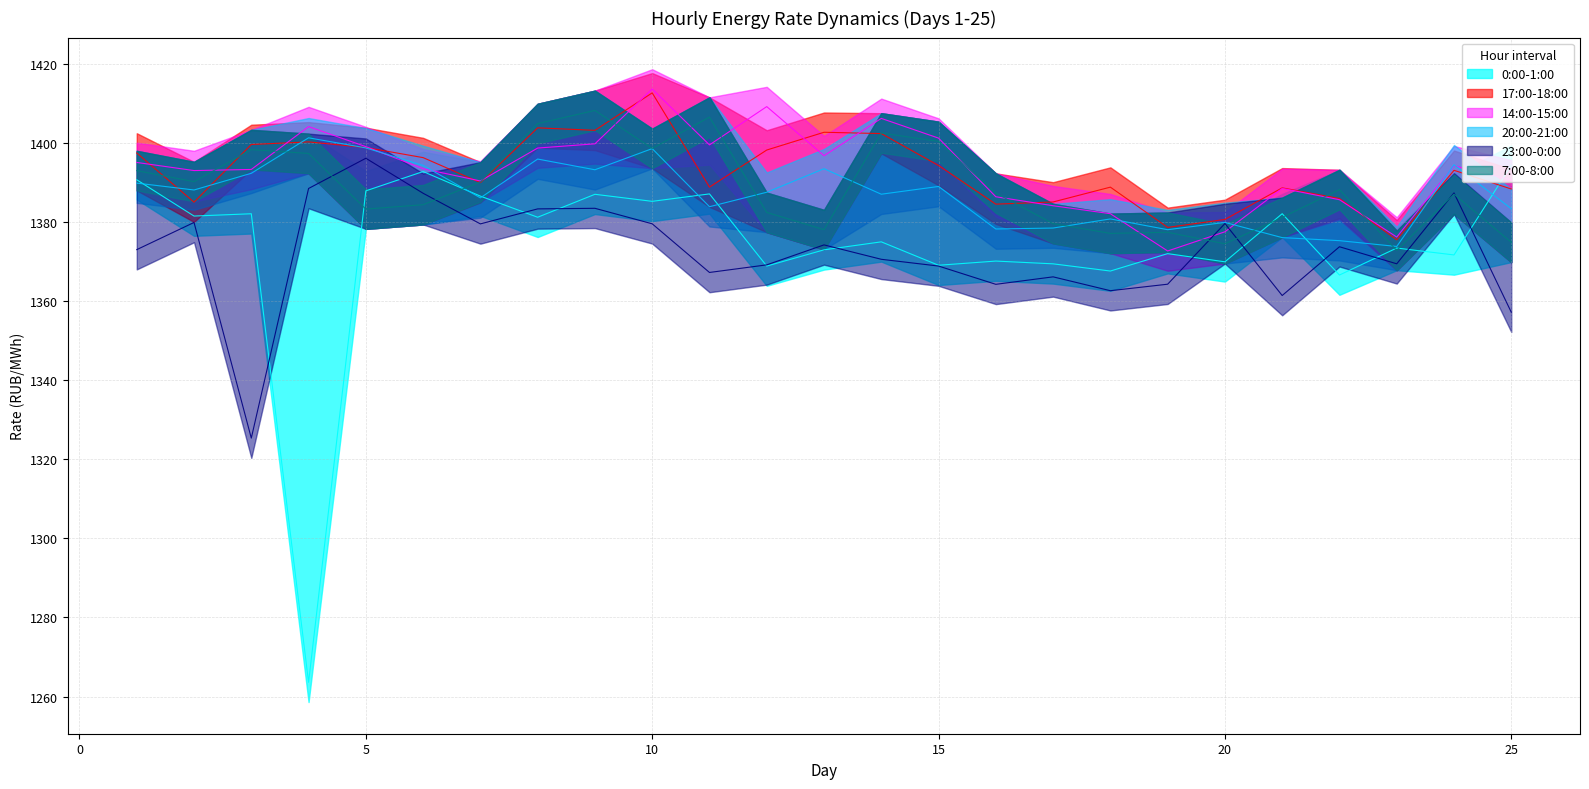

List the series in order of their peak value, highest first.

14:00-15:00, 17:00-18:00, 7:00-8:00, 20:00-21:00, 23:00-0:00, 0:00-1:00